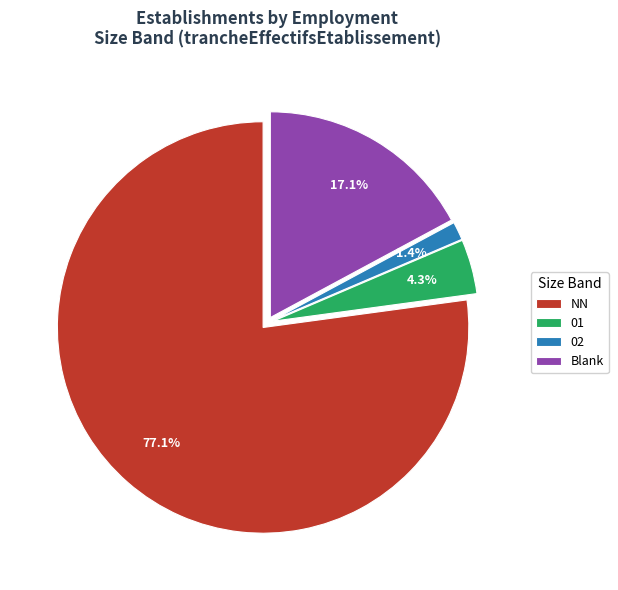

What is the smallest slice in the pie chart?

02